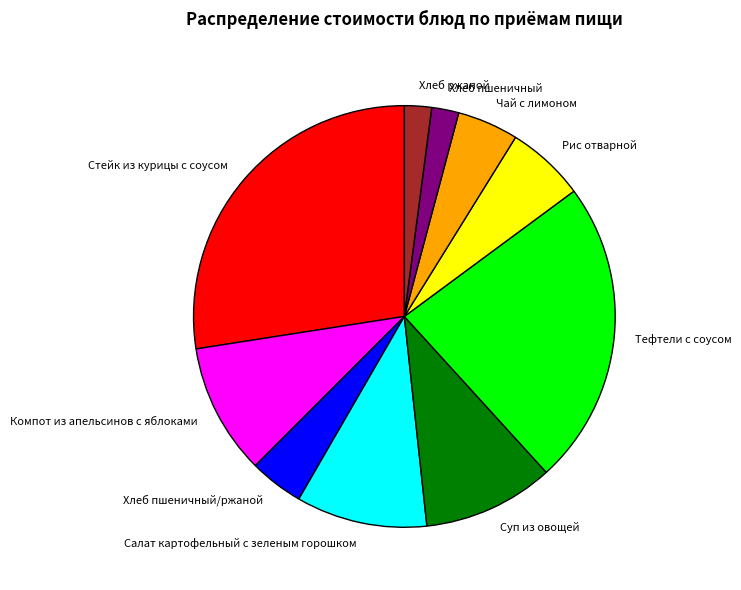

The Хлеб пшеничный slice represents 2% of the pie. True or false?

True